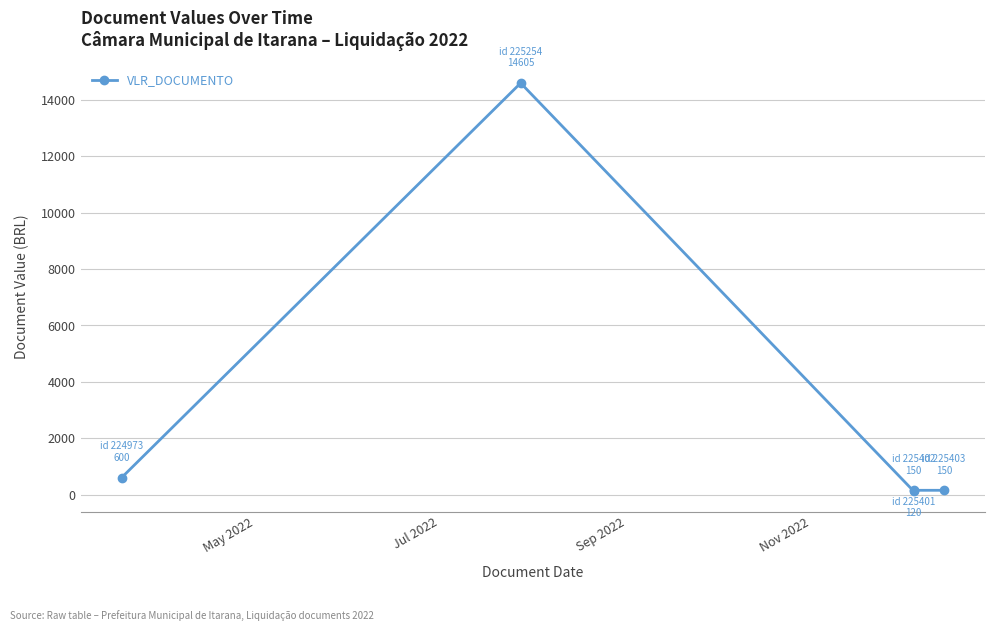

Is this an area chart (filled region under the line)?

No